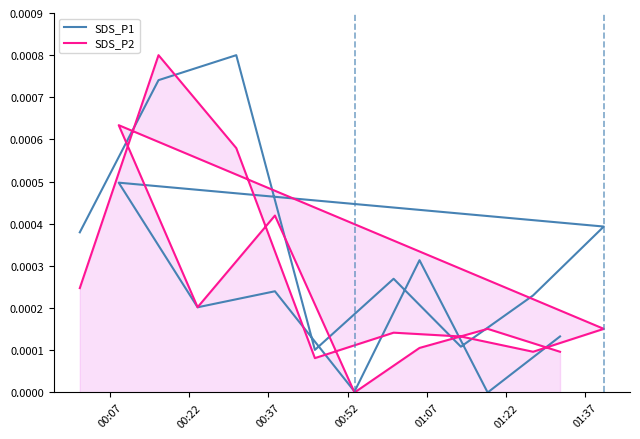

Reading left to right, transcribe all the data shown in this chart.

SDS_P1: 0.0	0.0	0.0	0.0	0.0	0.0	0.0	0.0	0.0	0.0	0.0	0.0	0.0	0.0	0.0
SDS_P2: 0.0	0.0	0.0	0.0	0.0	0.0	0.0	0.0	0.0	0.0	0.0	0.0	0.0	0.0	0.0